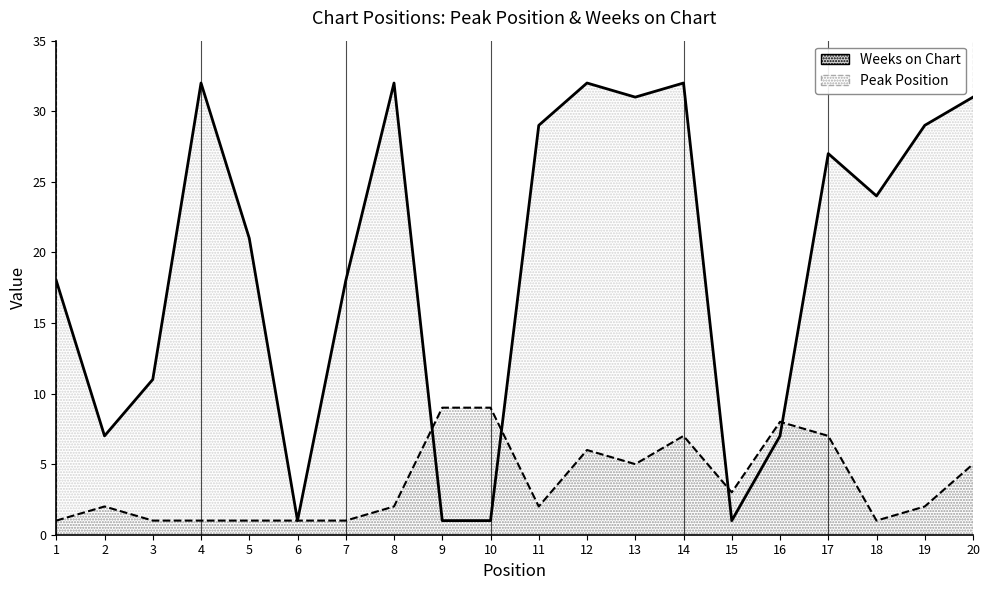

What value does the Peak Position series have at 8?

2